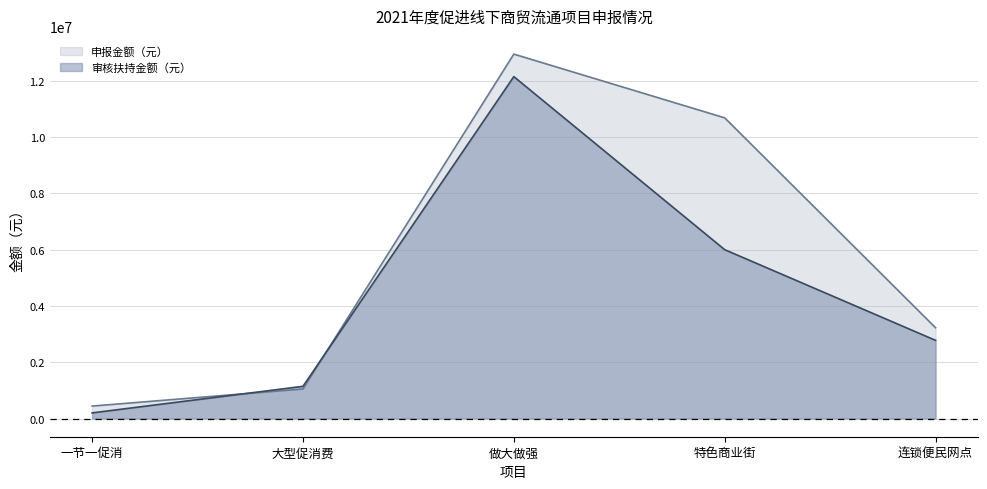

What is the difference between the 申报金额（元） values at 做大做强 and 大型促消费?

11901509.2